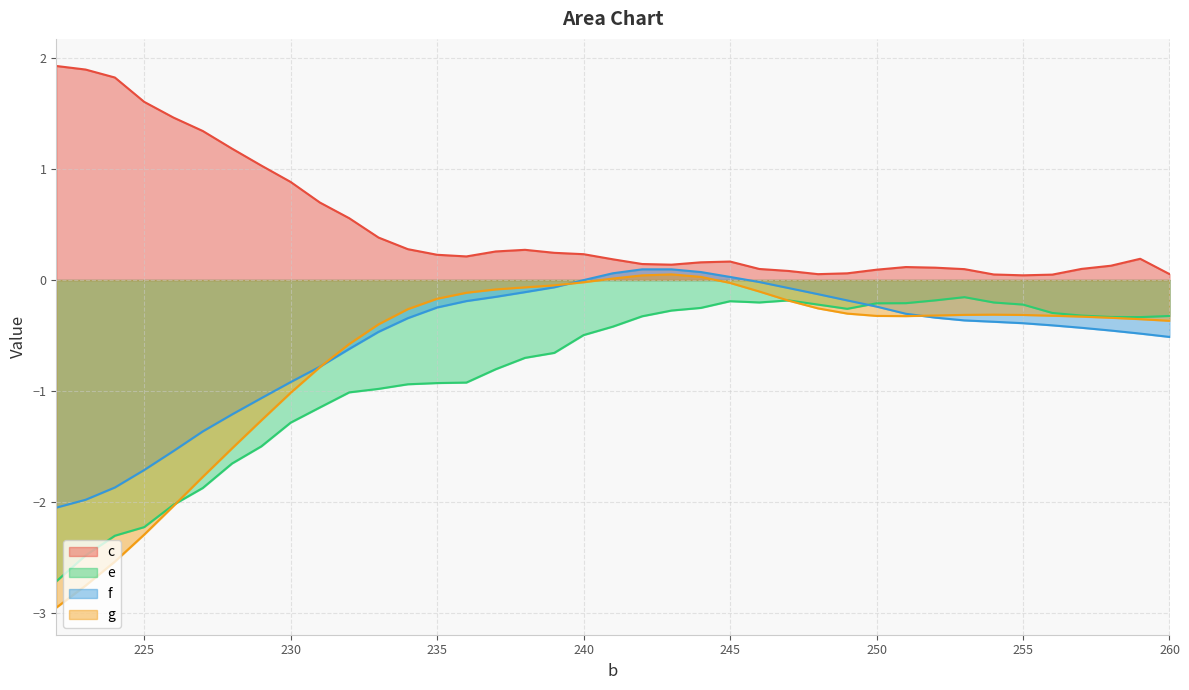

At how many categories does at least one series exceed 1?

8